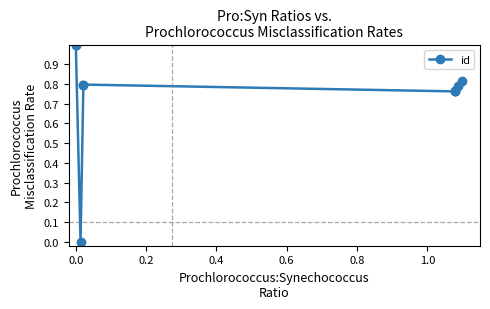

Reading right to left, list all the values displayed in this chart.

0.8	0.8	0.8	0.8	0.8	0.8	0.8	0.0	1.0	1.0